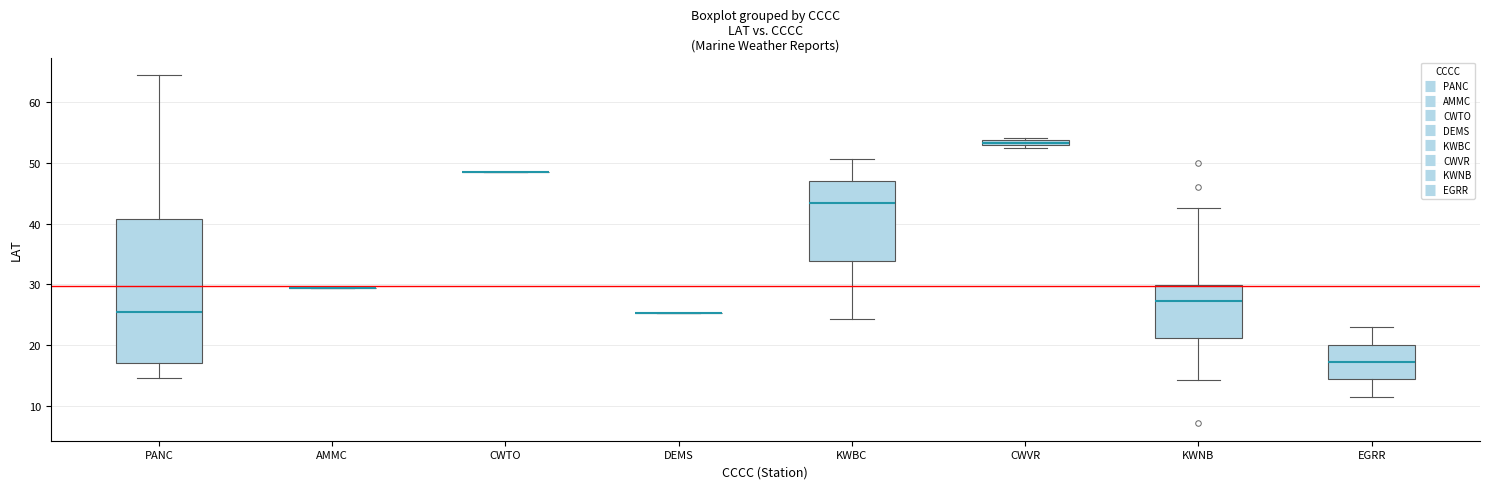

Comparing the boxes themselves (not the whiskers), which one is the tallest?

PANC